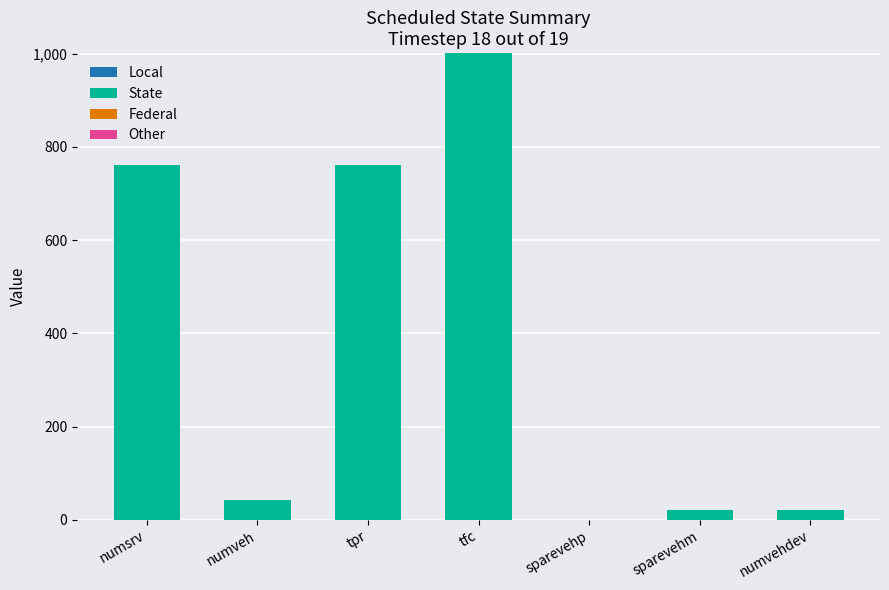

At which category does the chart reach its peak across all series?

tfc